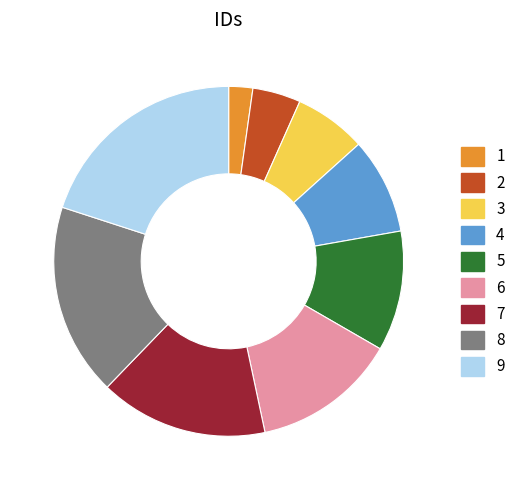

Does any single category account for the majority?

No